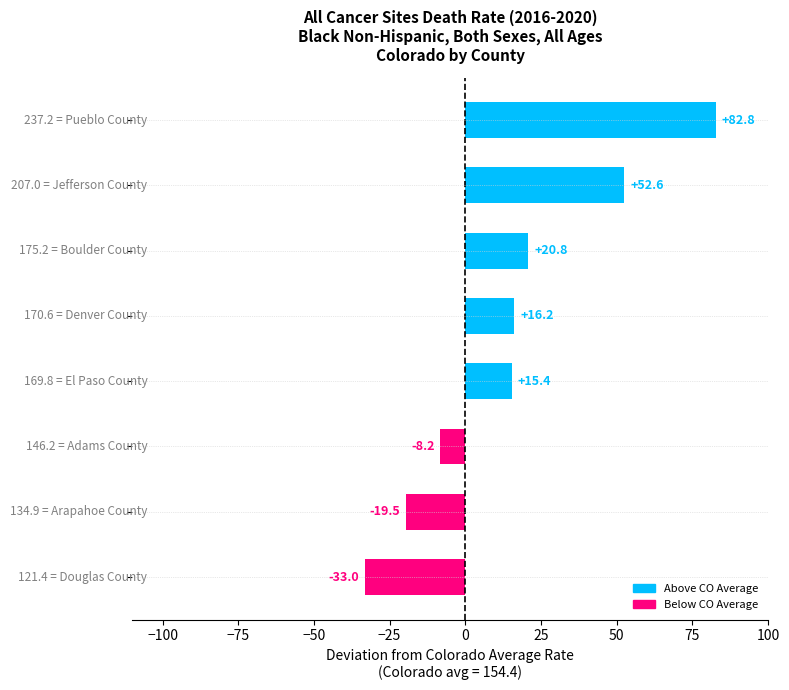

What is the smallest value displayed?

-33.0